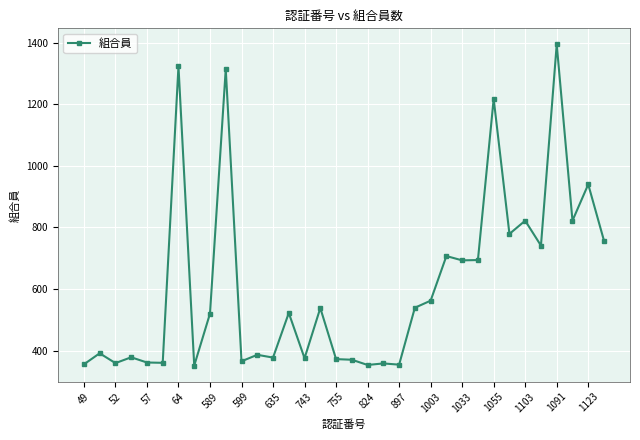

What is the value of the 34th point from the left?

757